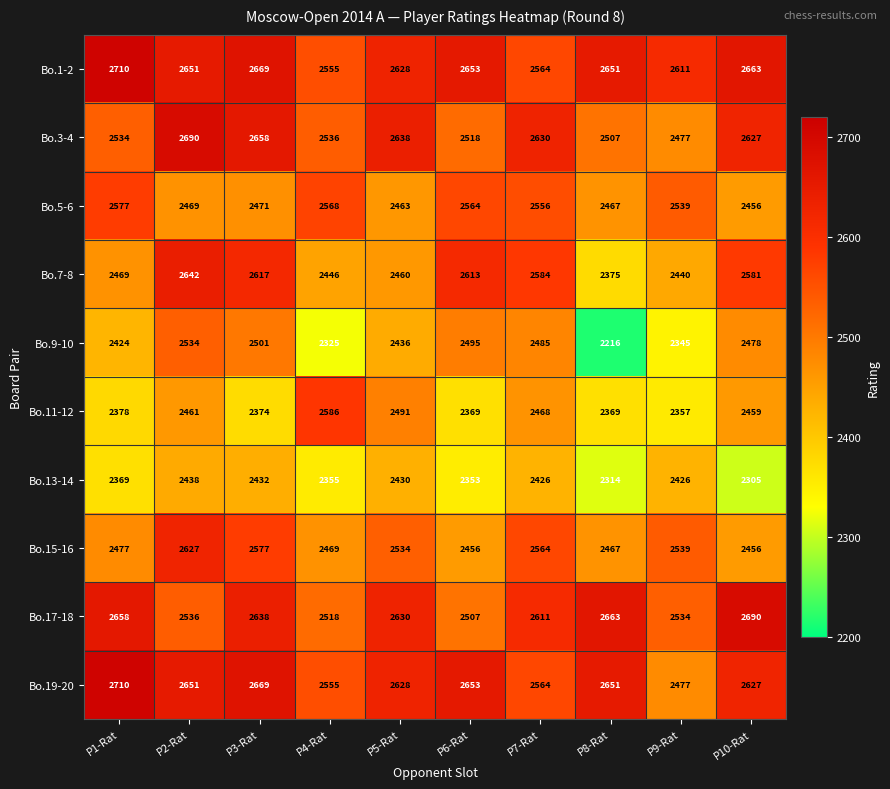

What is the spread (max minus min) of values at P1-Rat?

341